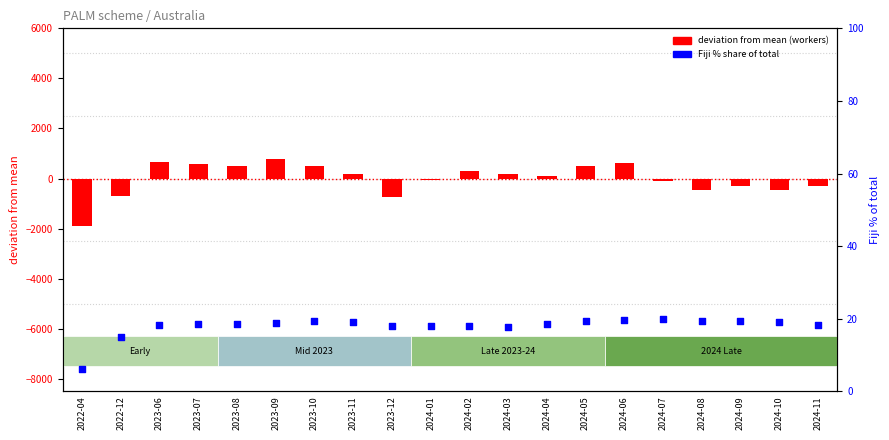

At which category is the sum across all series the highest?

2023-09